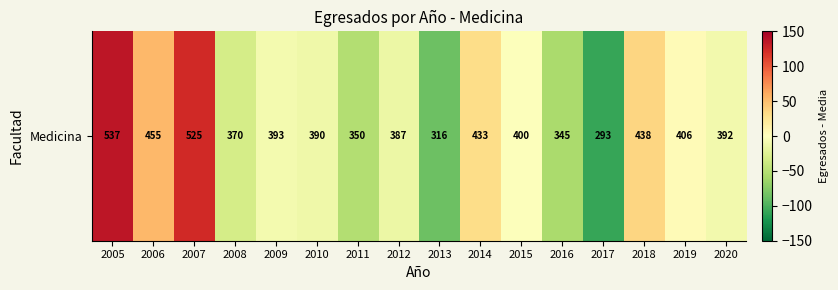

Is it true that the value at 2008 is -31.9?

True